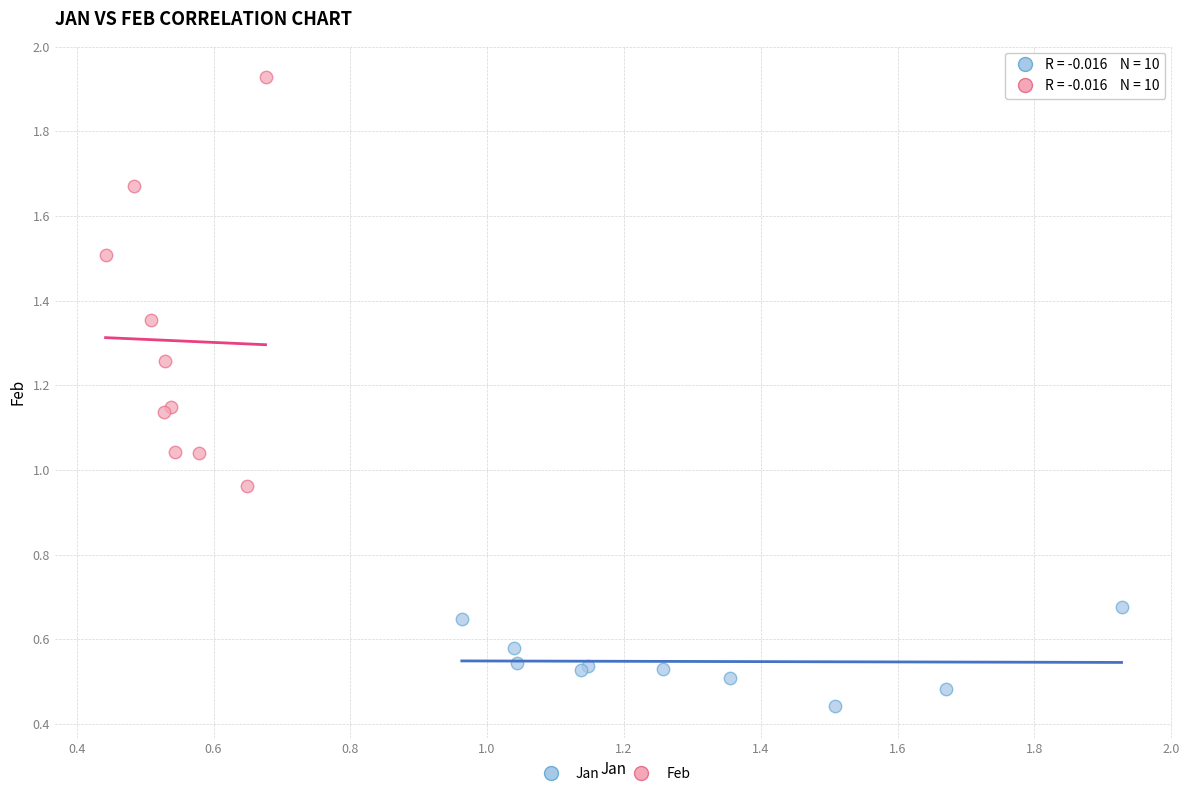

Which series contains the lowest Y value?

Jan